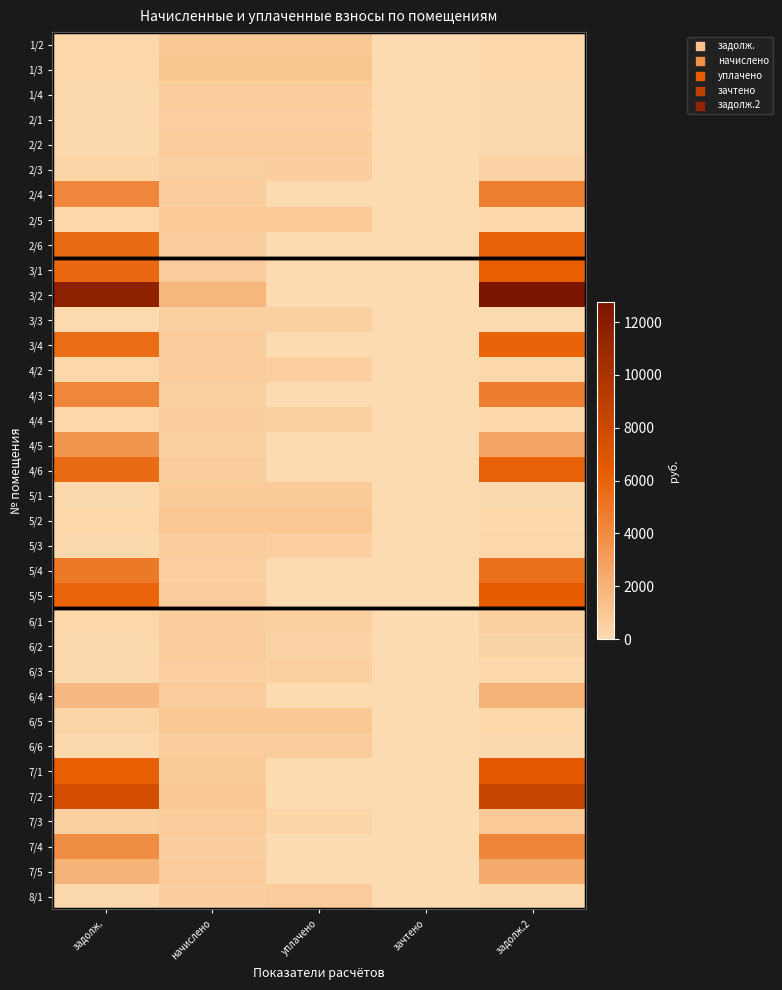

Is it true that 4/6 equals 226.0 at начислено?

False